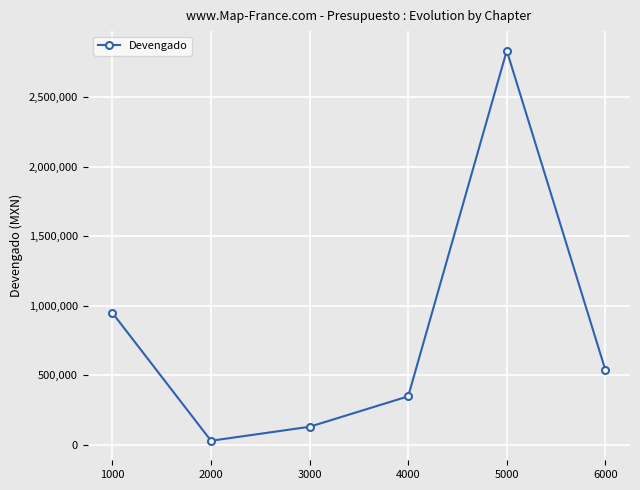

What is the sum of all values?

4827941.1